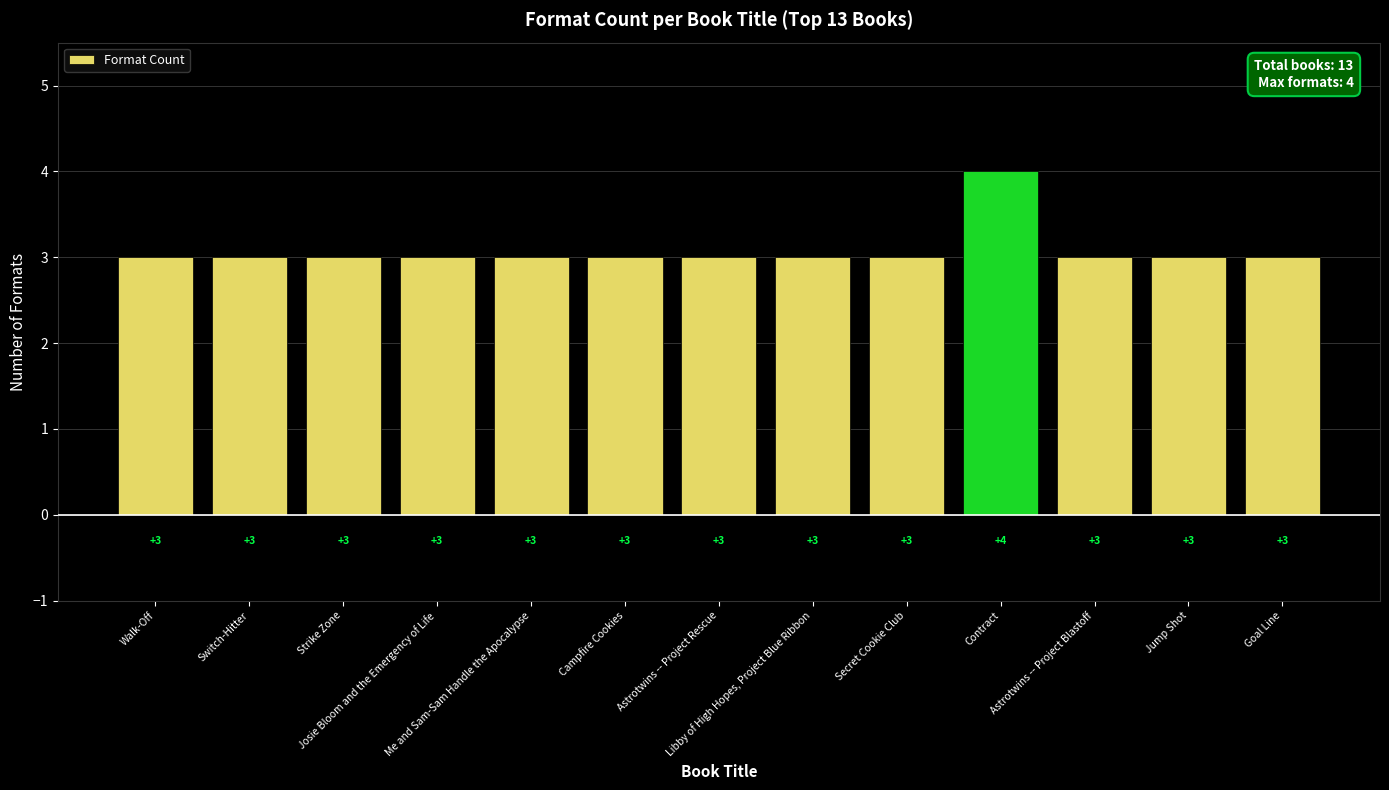

What is the value of the 3rd bar from the left?

3